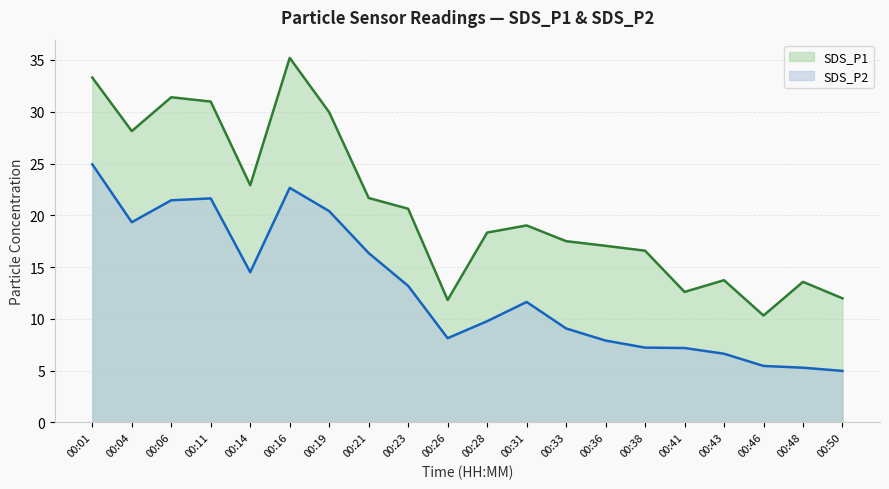

What are all the series names shown in the legend?

SDS_P1, SDS_P2